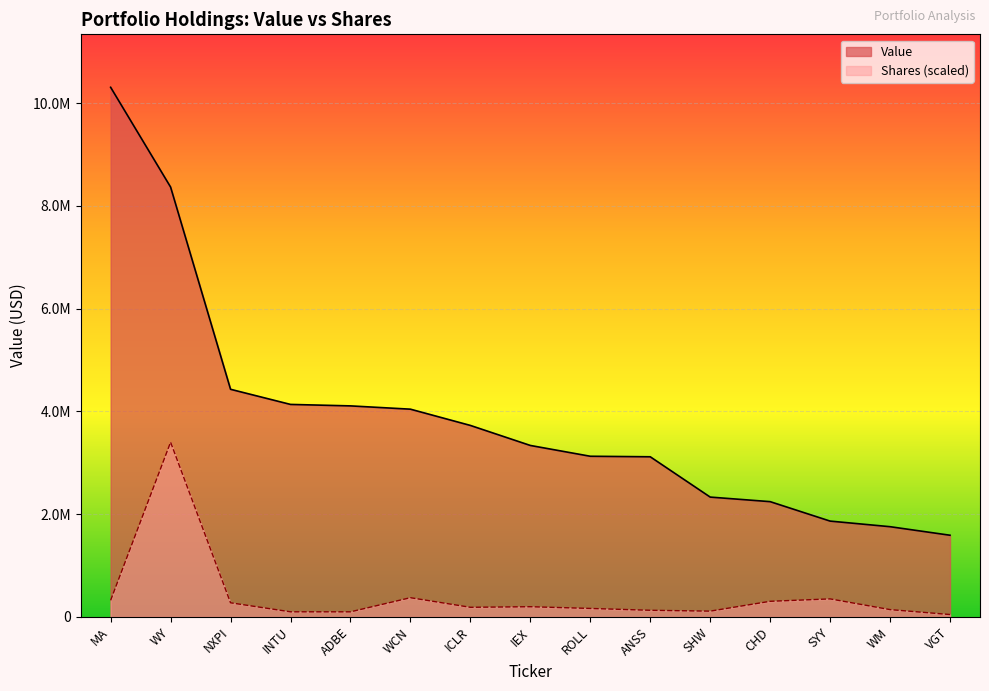

Between MA and VGT, which series saw the biggest shift?

Value